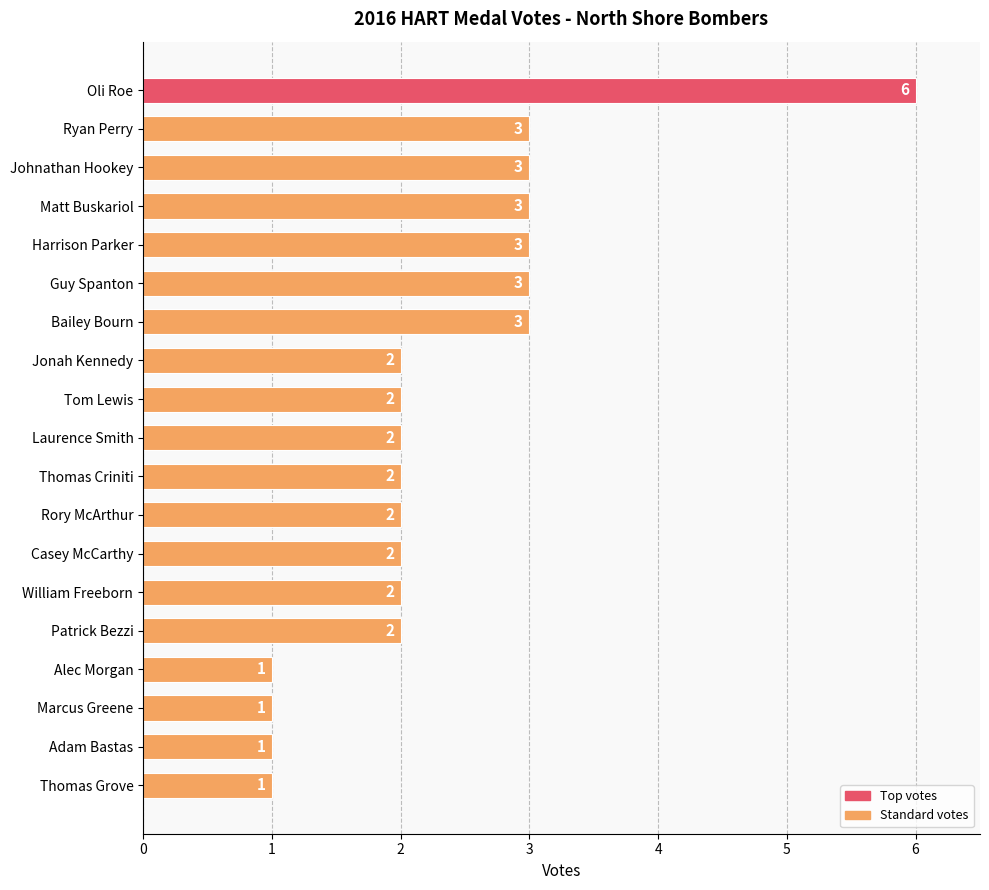

Reading top to bottom, list all the values displayed in this chart.

Oli Roe=6	Ryan Perry=3	Johnathan Hookey=3	Matt Buskariol=3	Harrison Parker=3	Guy Spanton=3	Bailey Bourn=3	Jonah Kennedy=2	Tom Lewis=2	Laurence Smith=2	Thomas Criniti=2	Rory McArthur=2	Casey McCarthy=2	William Freeborn=2	Patrick Bezzi=2	Alec Morgan=1	Marcus Greene=1	Adam Bastas=1	Thomas Grove=1